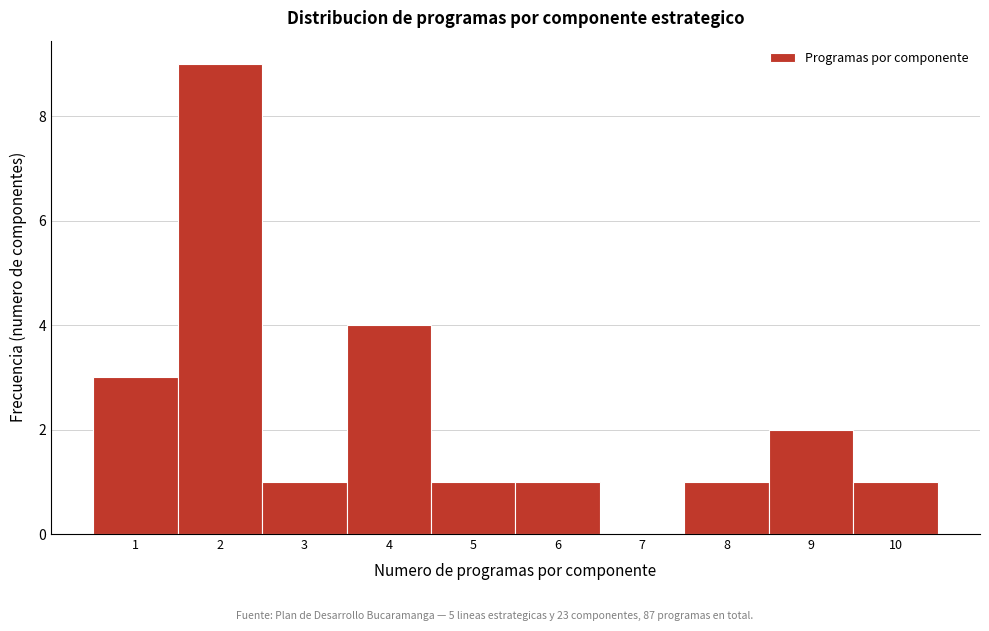

Reading left to right, transcribe this chart: for each bar, give the range it covers on the x-axis and its height. The values are not printed on the chart, so give them approximately, as read against the axis.

0.5 to 1.5: 3
1.5 to 2.5: 9
2.5 to 3.5: 1
3.5 to 4.5: 4
4.5 to 5.5: 1
5.5 to 6.5: 1
6.5 to 7.5: 0
7.5 to 8.5: 1
8.5 to 9.5: 2
9.5 to 10.5: 1